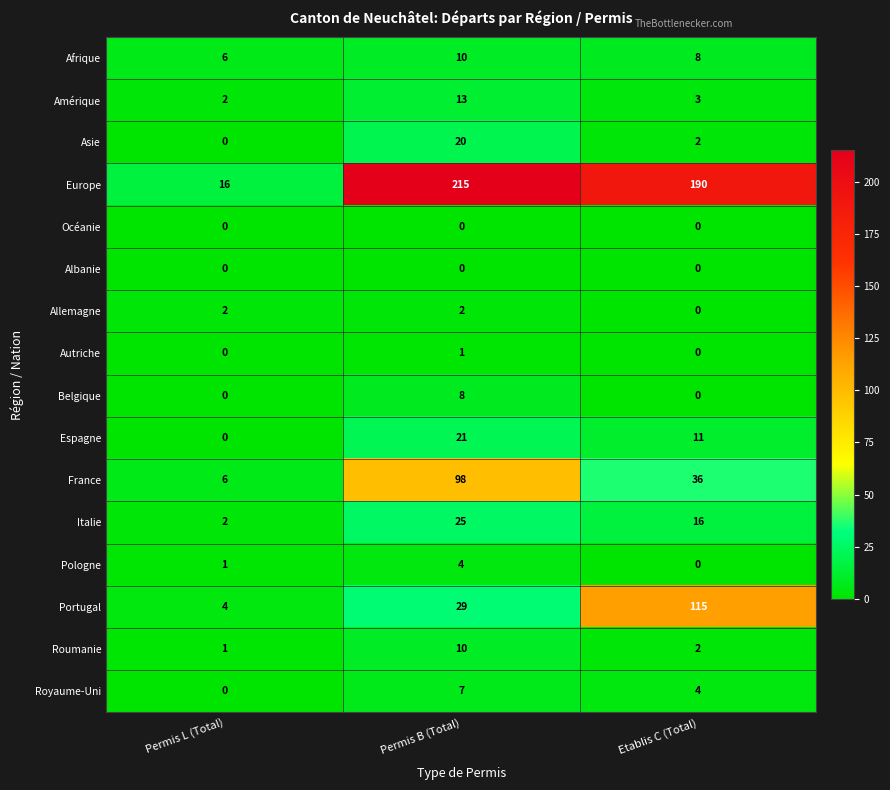

How many categories are shown in the chart?

3